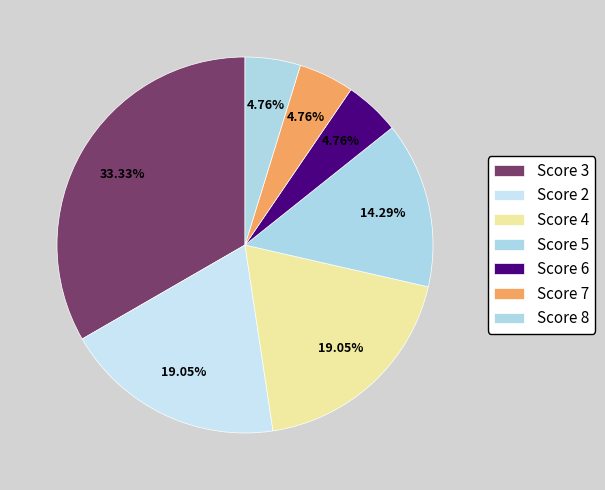

How many slices are in this pie chart?

7